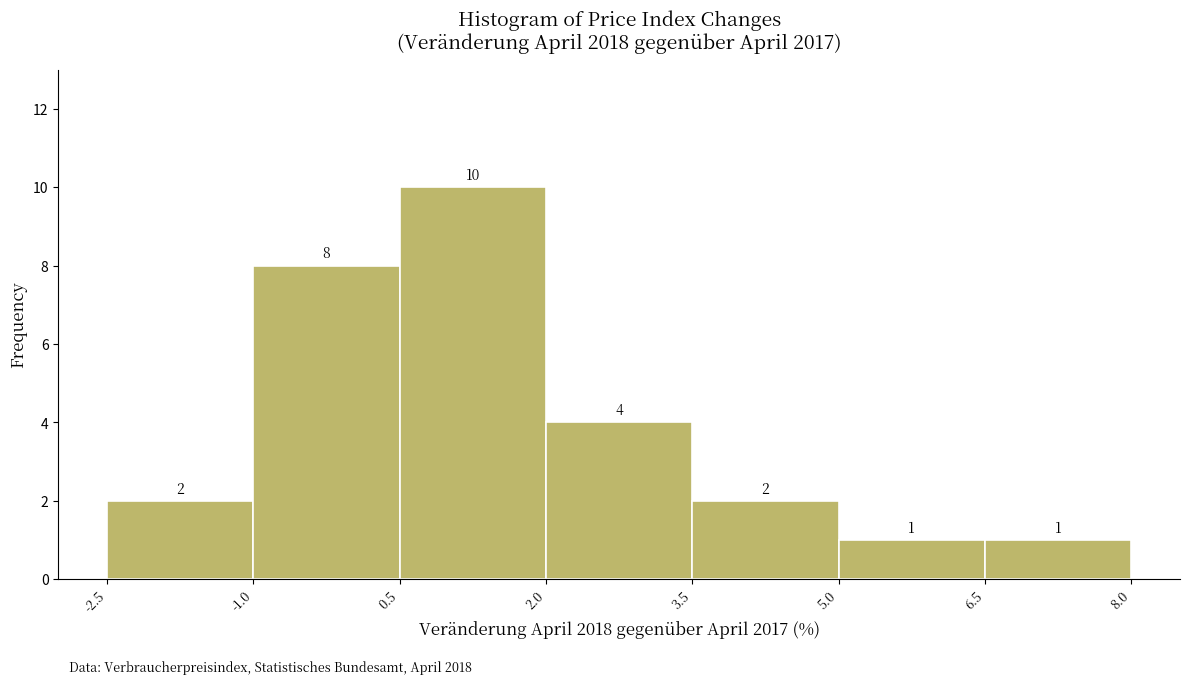

Reading left to right, transcribe this chart: for each bar, give the range it covers on the x-axis and its height.

-2.5 to -1.0: 2
-1.0 to 0.5: 8
0.5 to 2.0: 10
2.0 to 3.5: 4
3.5 to 5.0: 2
5.0 to 6.5: 1
6.5 to 8.0: 1